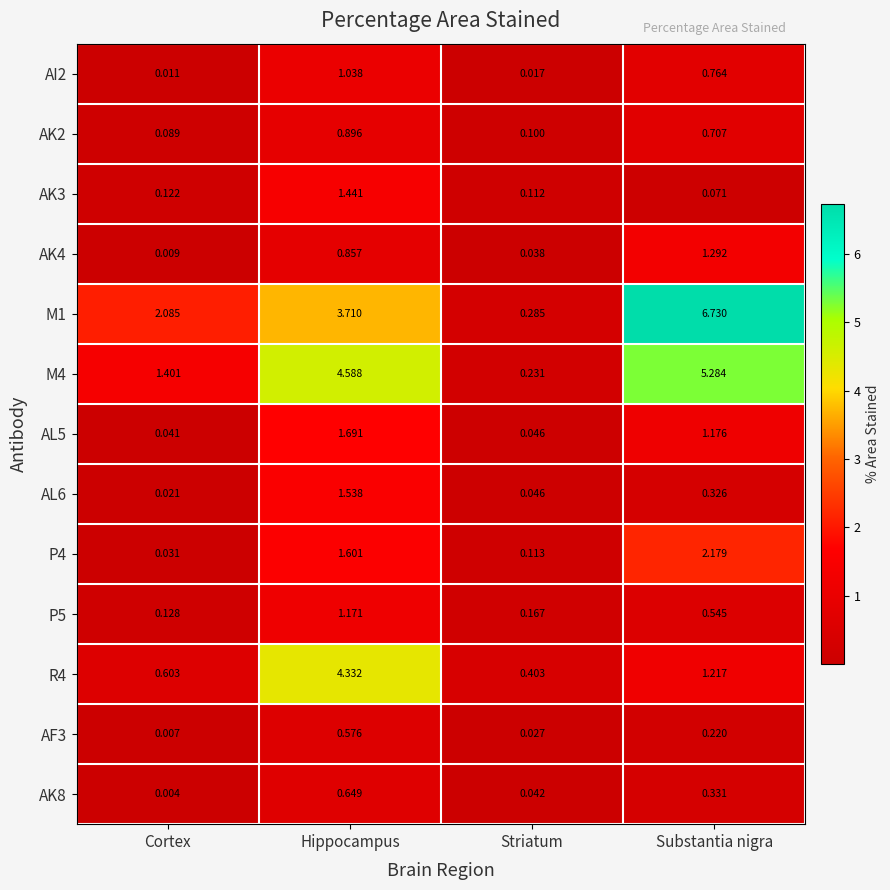

Which category has the highest value in the AF3 series?

Hippocampus